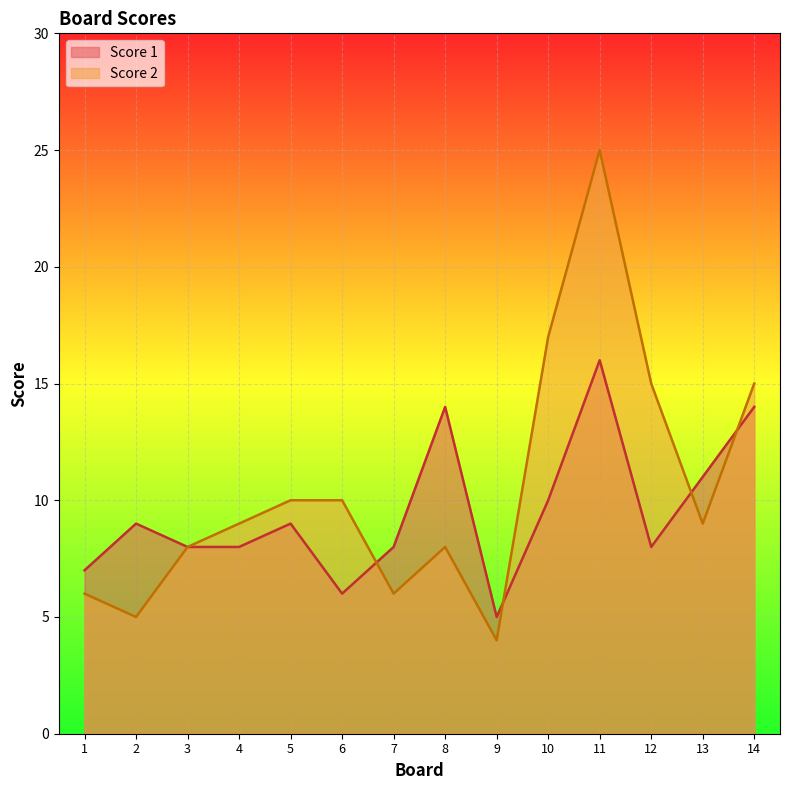

How many values in the Score 2 series are below 9?

6